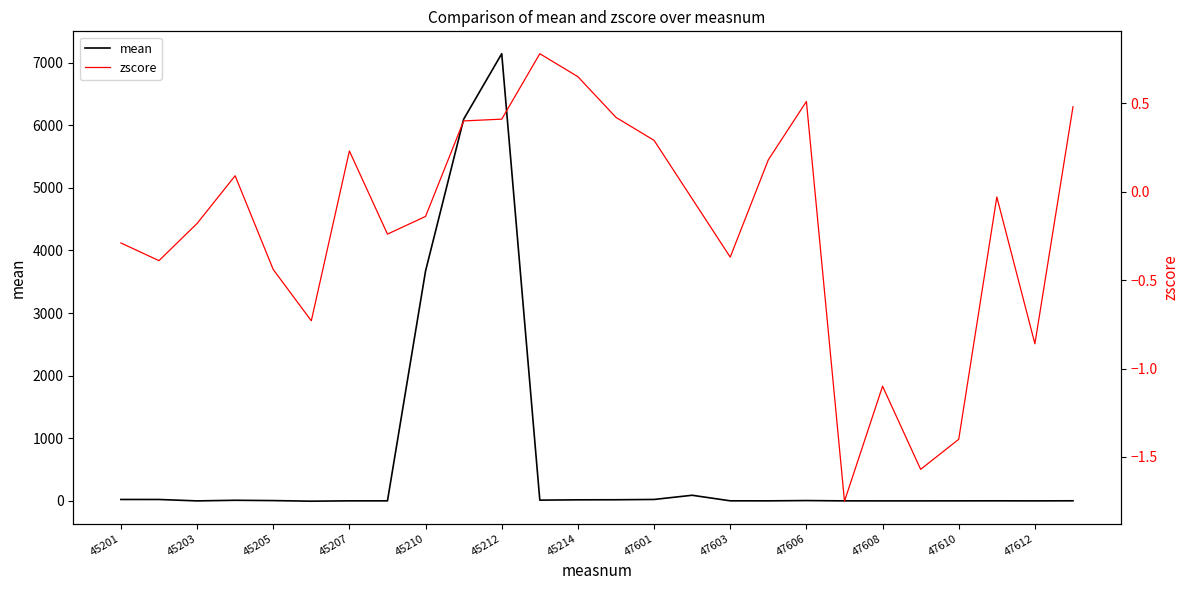

What are all the series names shown in the legend?

mean, zscore